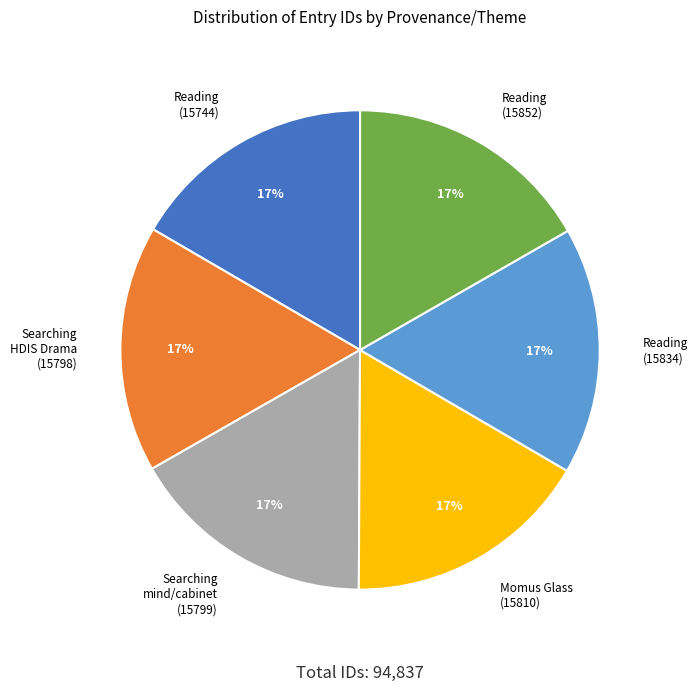

To the nearest percent, what is the average slice percentage?

17%